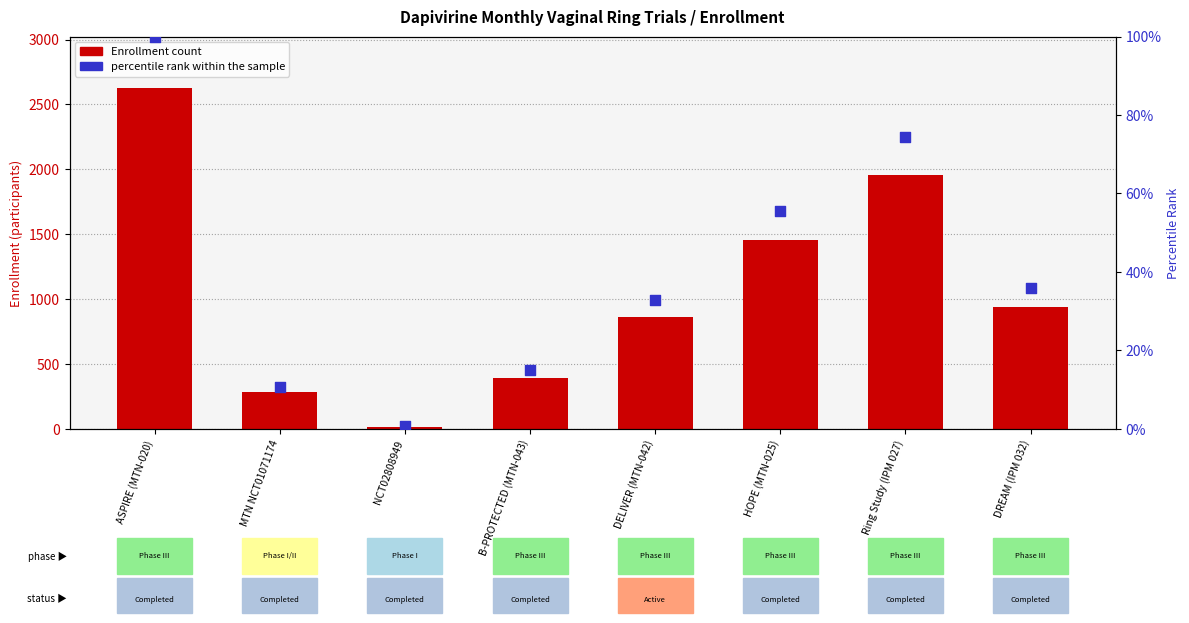

At how many categories does at least one series exceed 1286?

3